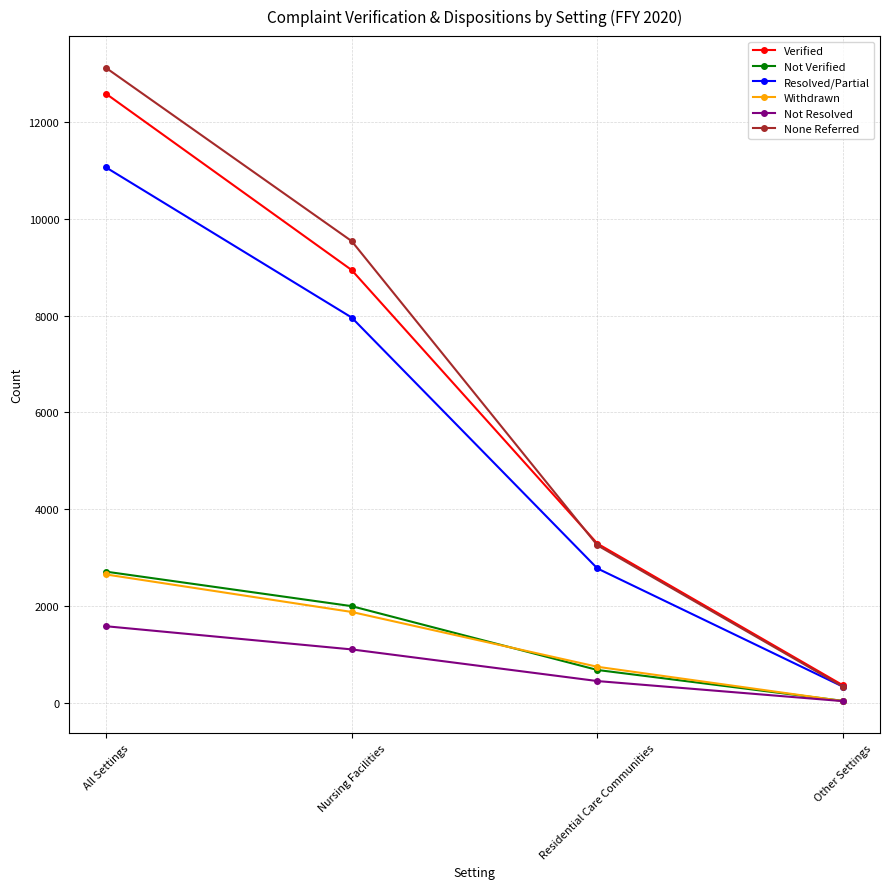

At which label does Not Verified reach its peak?

All Settings